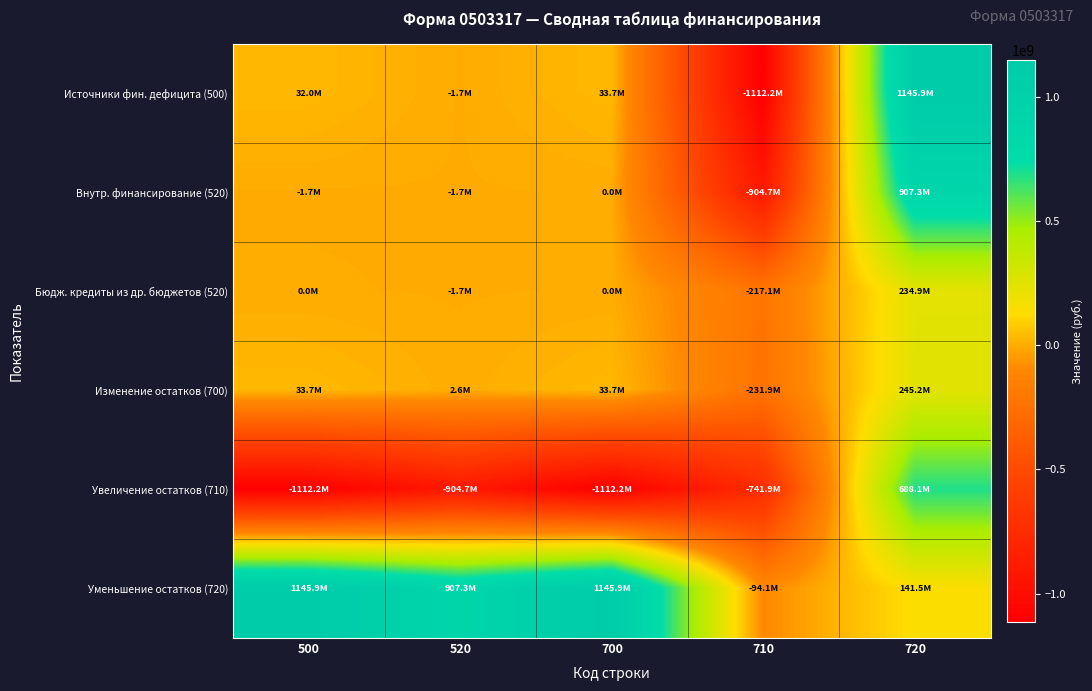

At which category does the chart reach its minimum across all series?

710